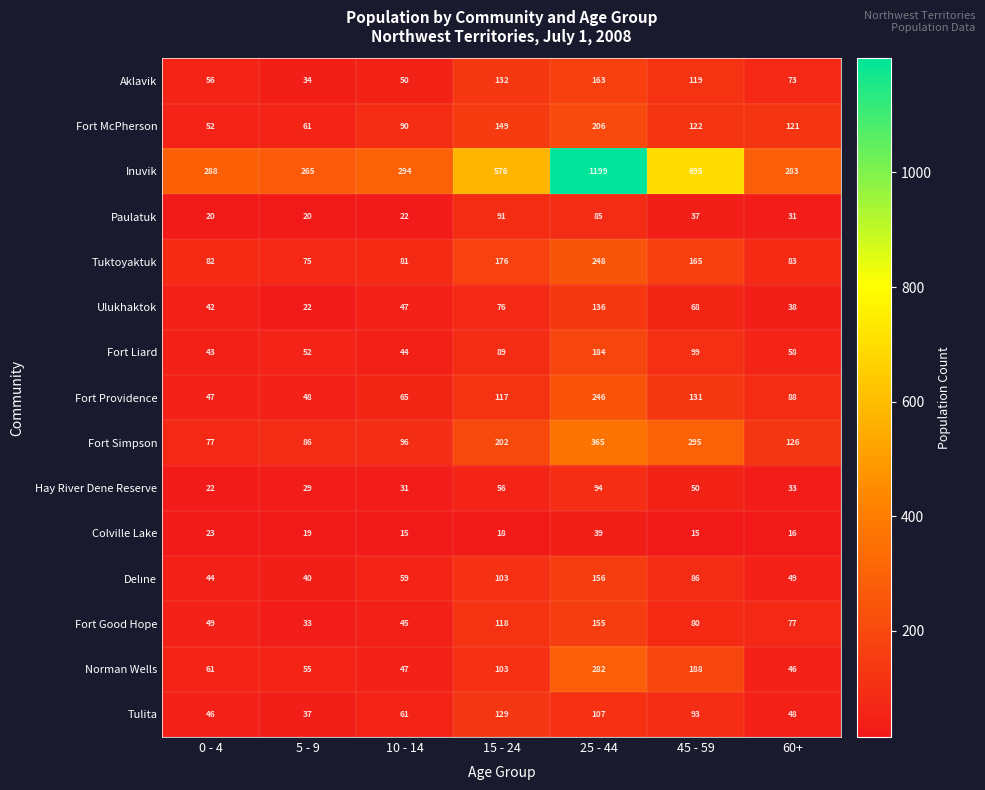

Which series changed the most between 5 - 9 and 25 - 44?

Inuvik